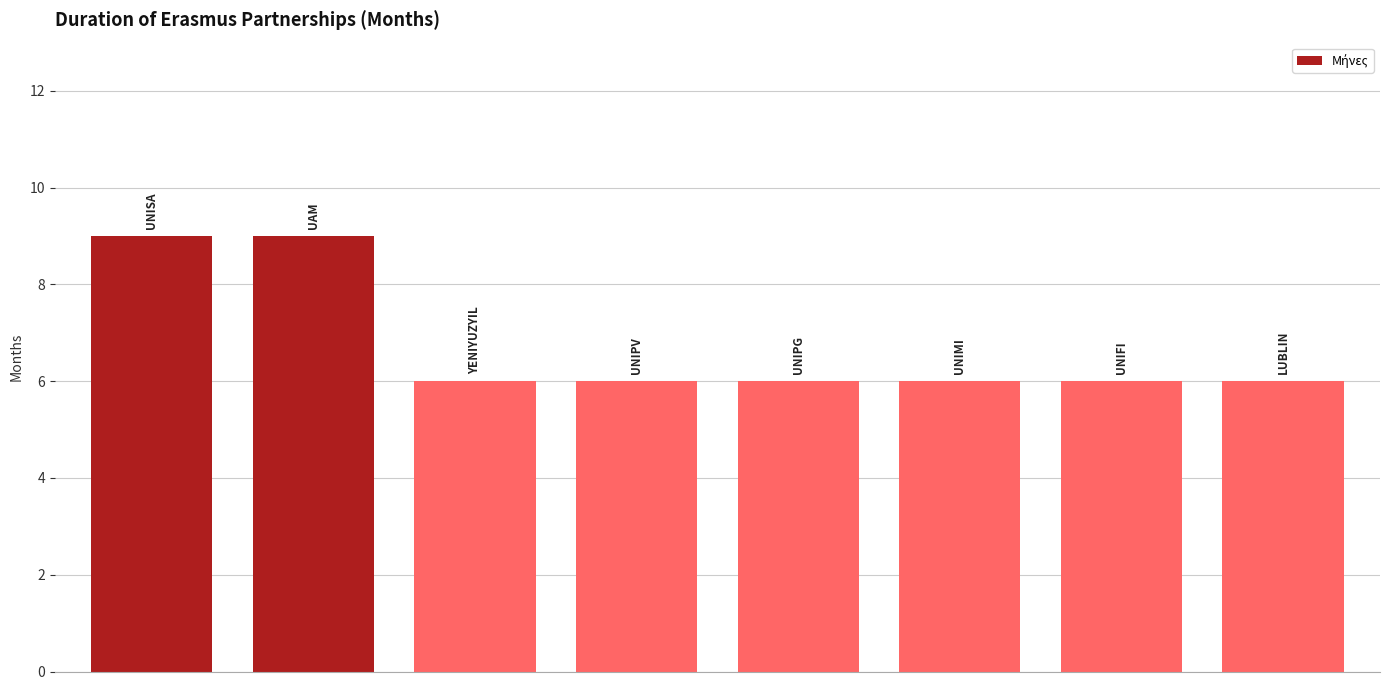

What is the average value?

7